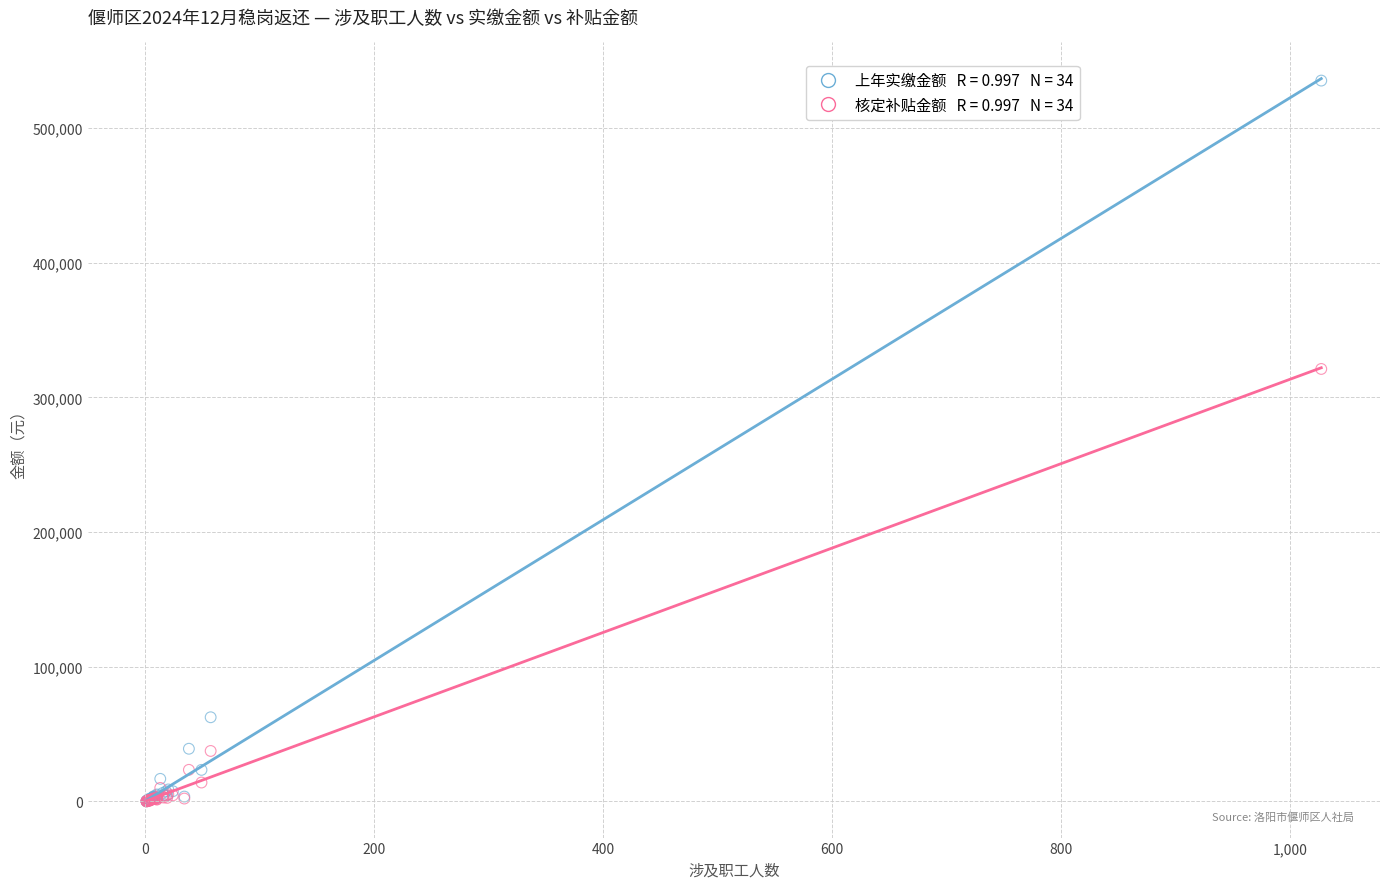

Across all series, what Y value is closest to 267563?

321050.8